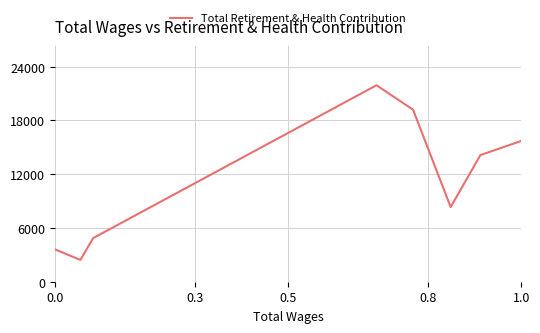

What is the difference between the maximum and minimum values?

19486